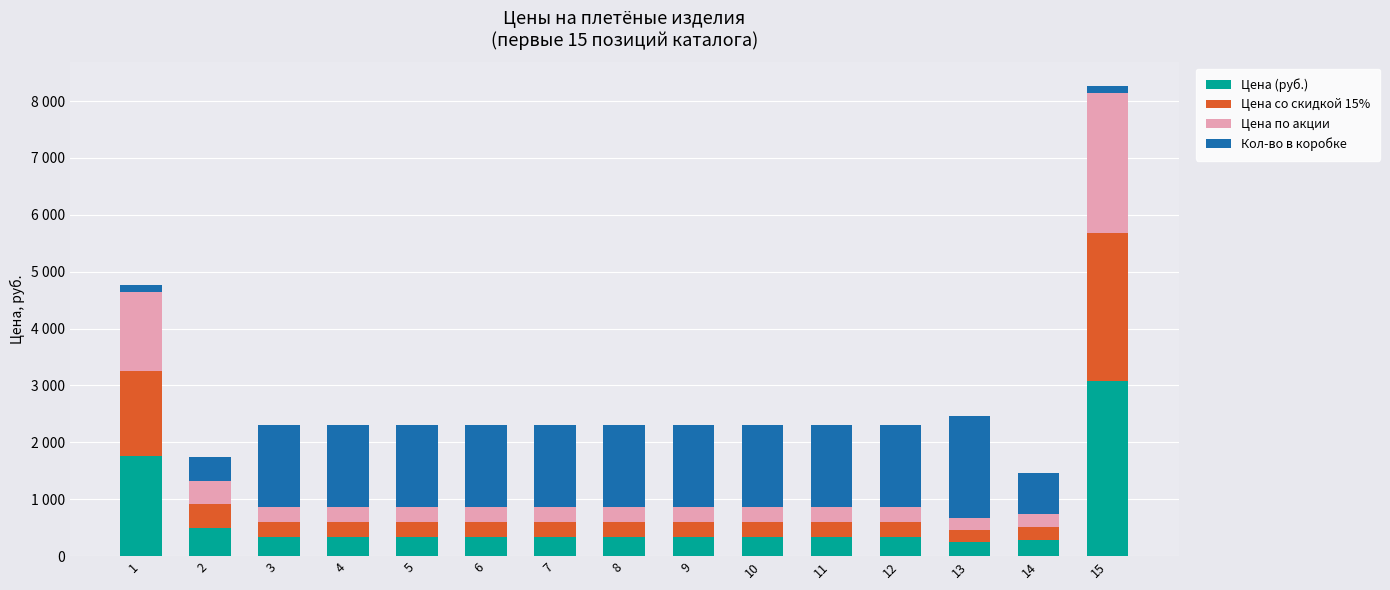

What are all the series names shown in the legend?

Цена (руб.), Цена со скидкой 15%, Цена по акции, Кол-во в коробке